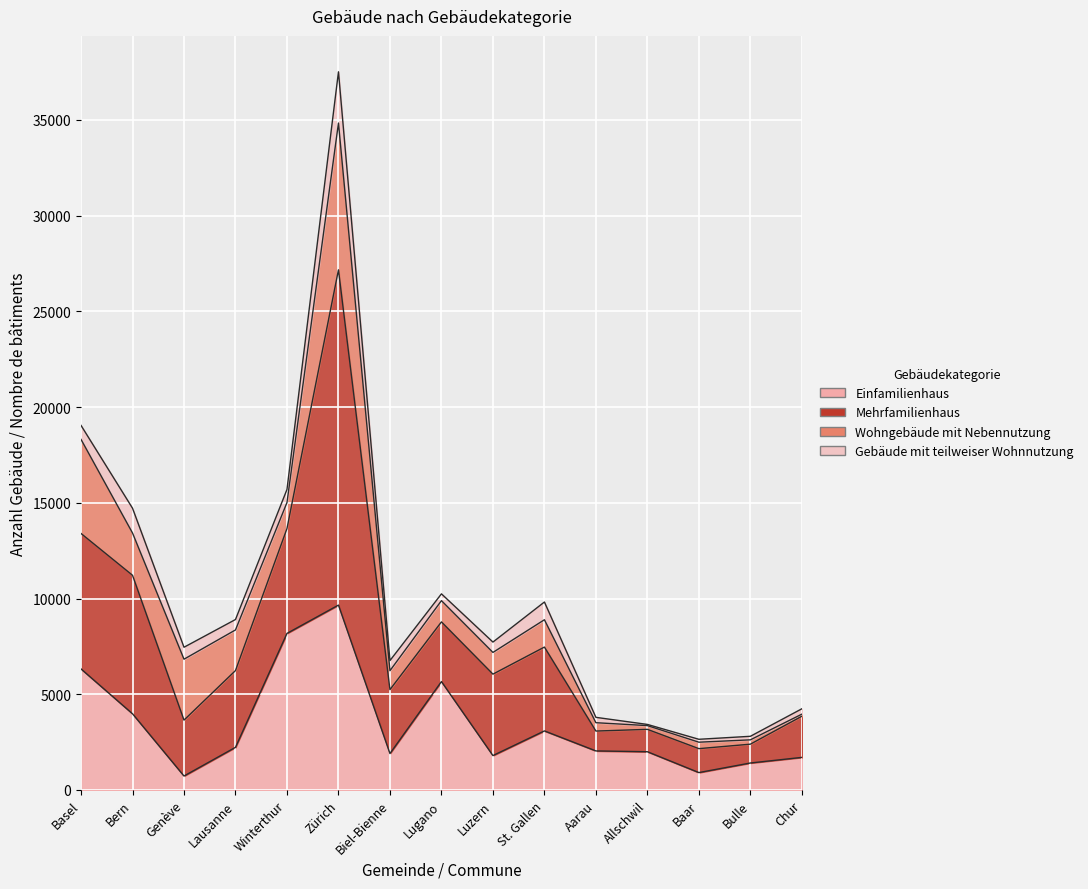

Where is the first local maximum for Einfamilienhaus?

Zürich